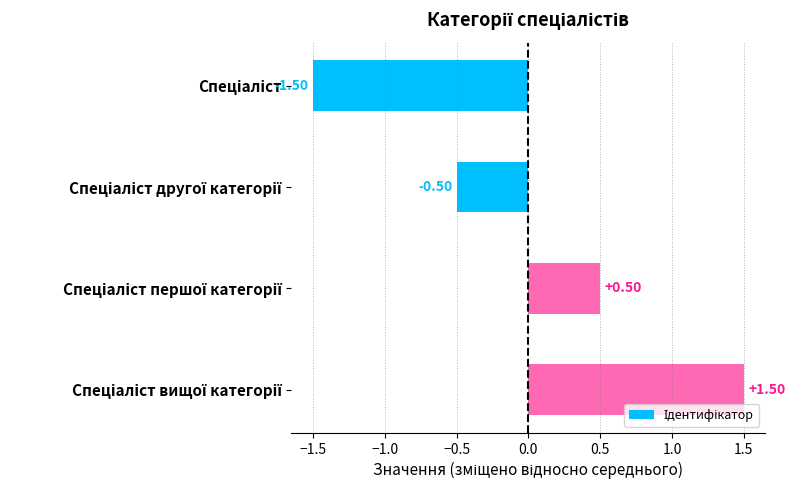

Count the number of values greater than 0.

2